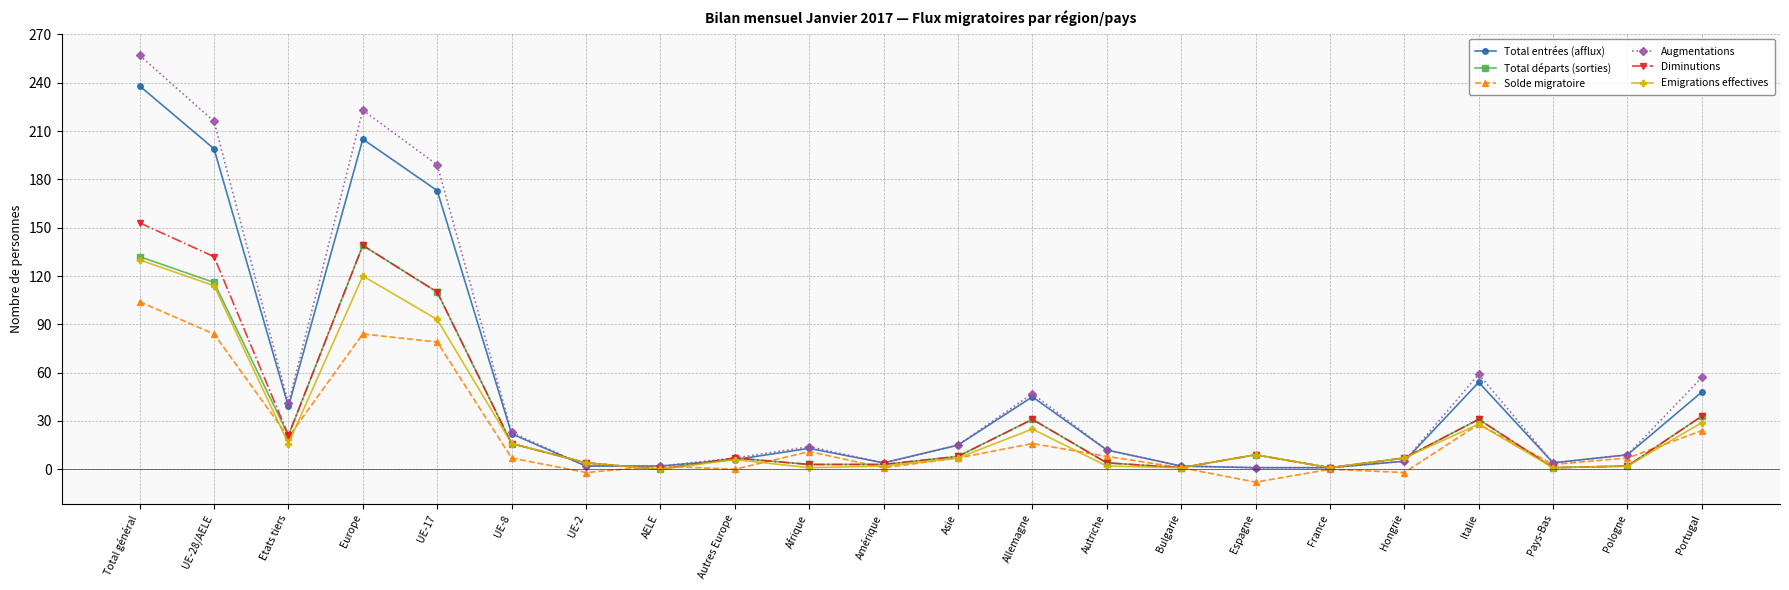

True or false: Diminutions has a value of 97 at Total général.

False